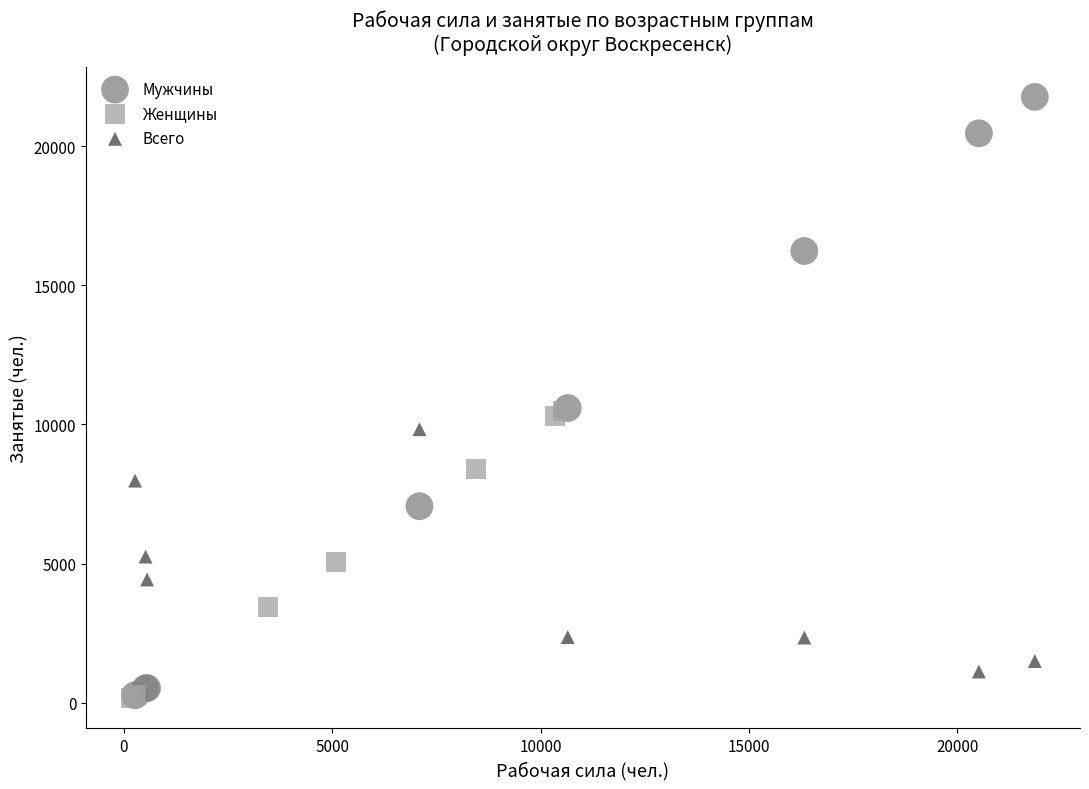

Which series reaches the maximum Y coordinate?

Мужчины